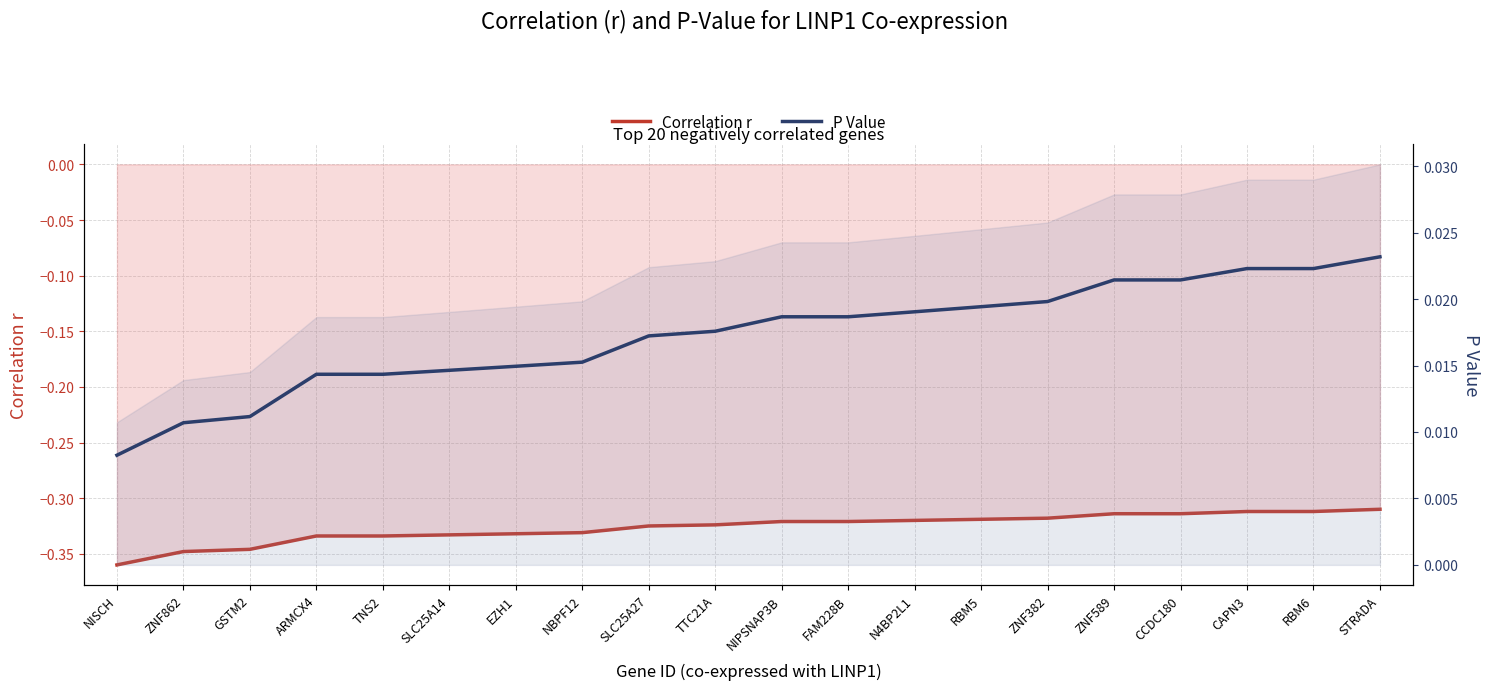

True or false: Correlation r and P Value intersect in this chart.

False